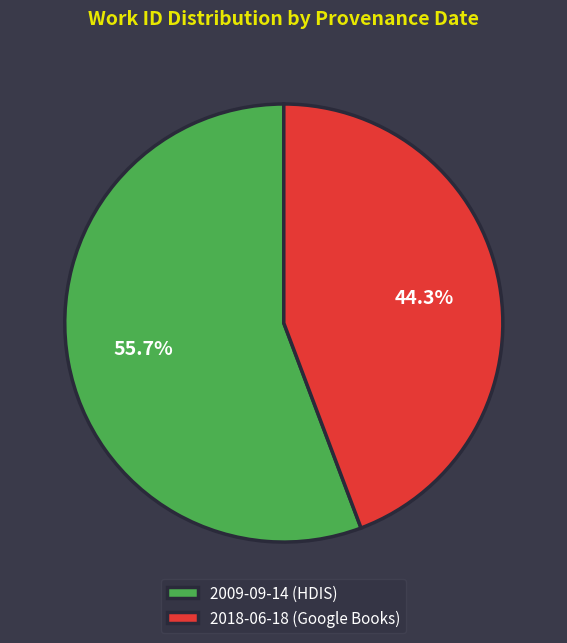

Is there a majority slice in this chart?

Yes